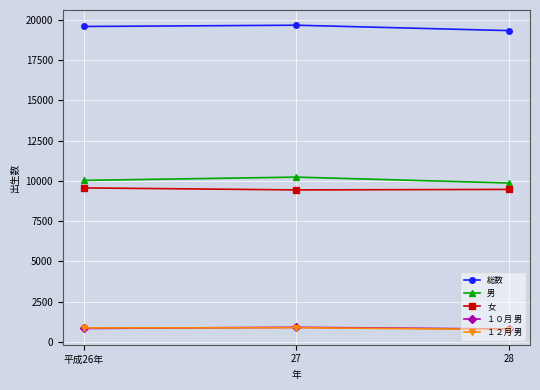

What are all the series names shown in the legend?

総数, 男, 女, １０月 男, １２月 男